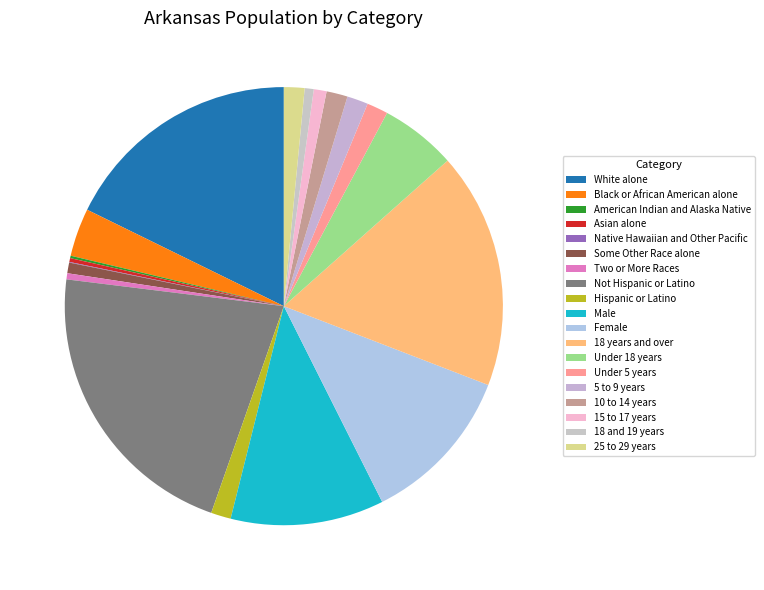

The Not Hispanic or Latino slice represents 22% of the pie. True or false?

True